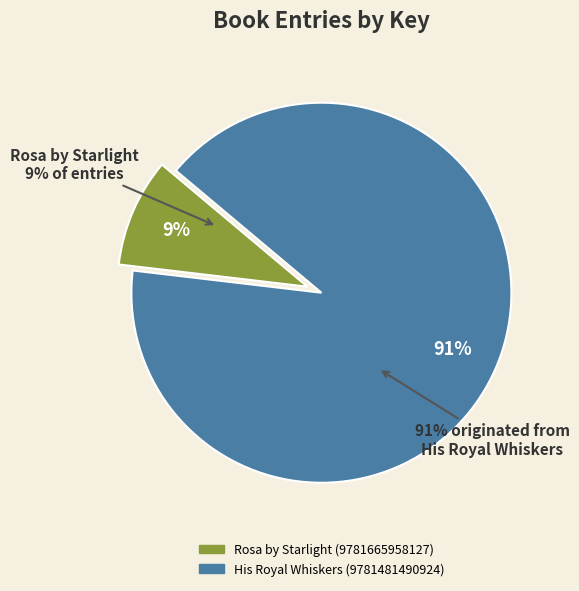

What is the total percentage of Rosa by Starlight (9781665958127) and His Royal Whiskers (9781481490924)?

100.0%